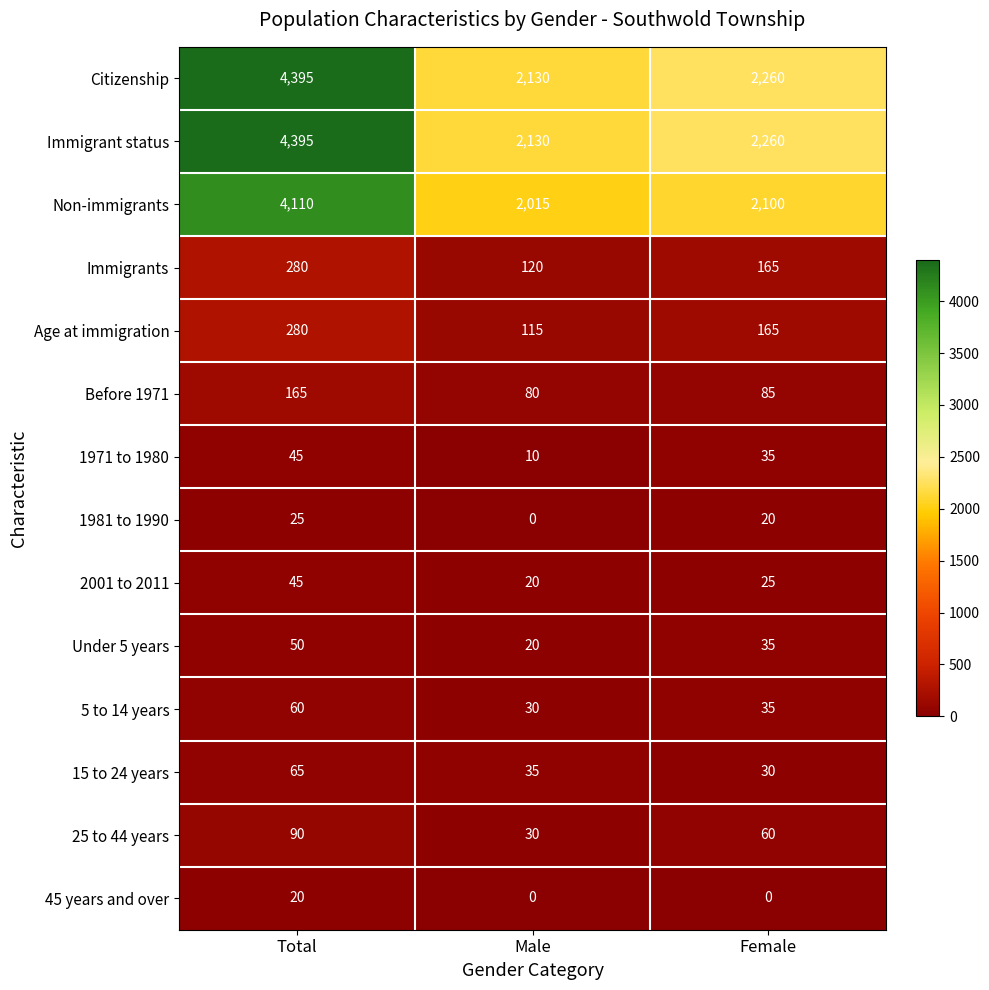

What is the maximum value for Citizenship?

4395